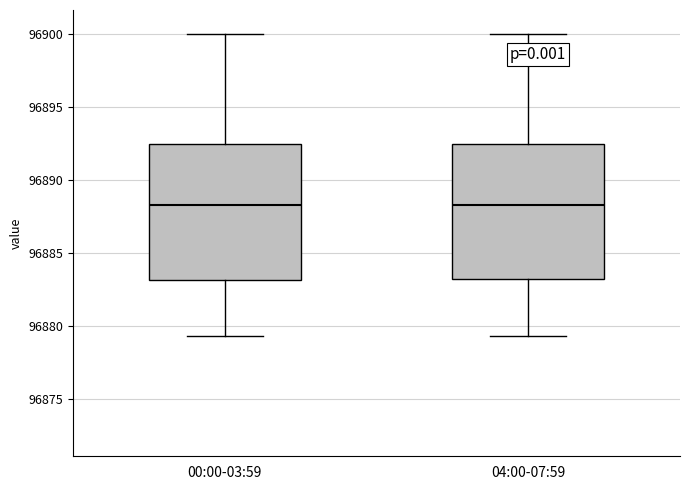

Reading left to right, transcribe this box plot: for each box, give where its median line is, the range the box spans, and where its two whiskers end, as read against the y-axis. The values are not printed on the chart, so give them approximately, as read against the axis.

00:00-03:59: median 96888.5, box 96883.0 to 96892.5, whiskers 96879.5 to 96900.0
04:00-07:59: median 96888.5, box 96883.5 to 96892.5, whiskers 96879.5 to 96900.0